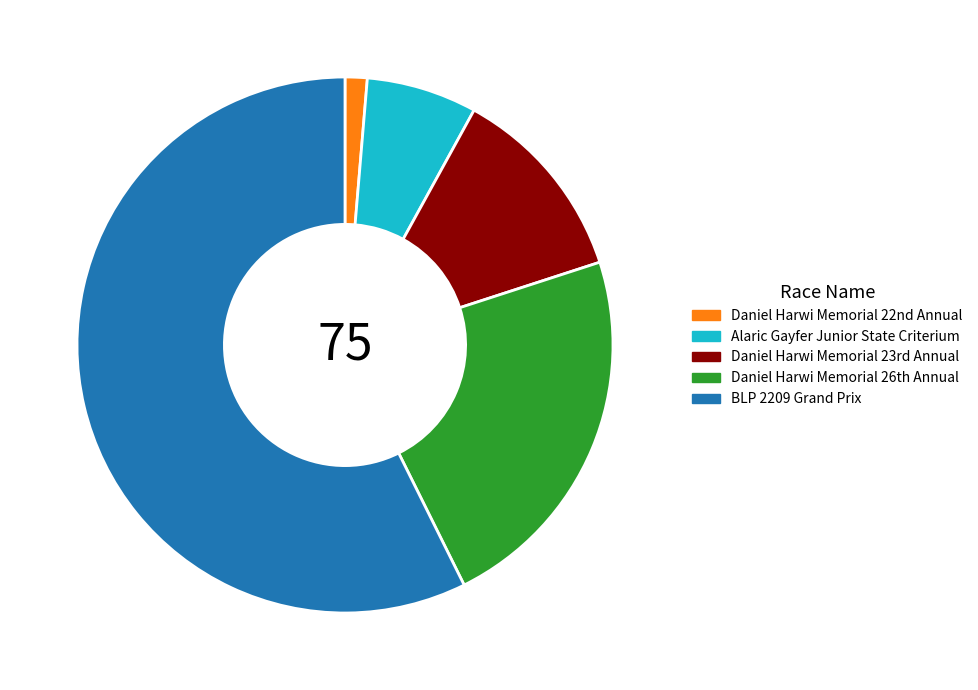

What is the majority slice?

BLP 2209 Grand Prix